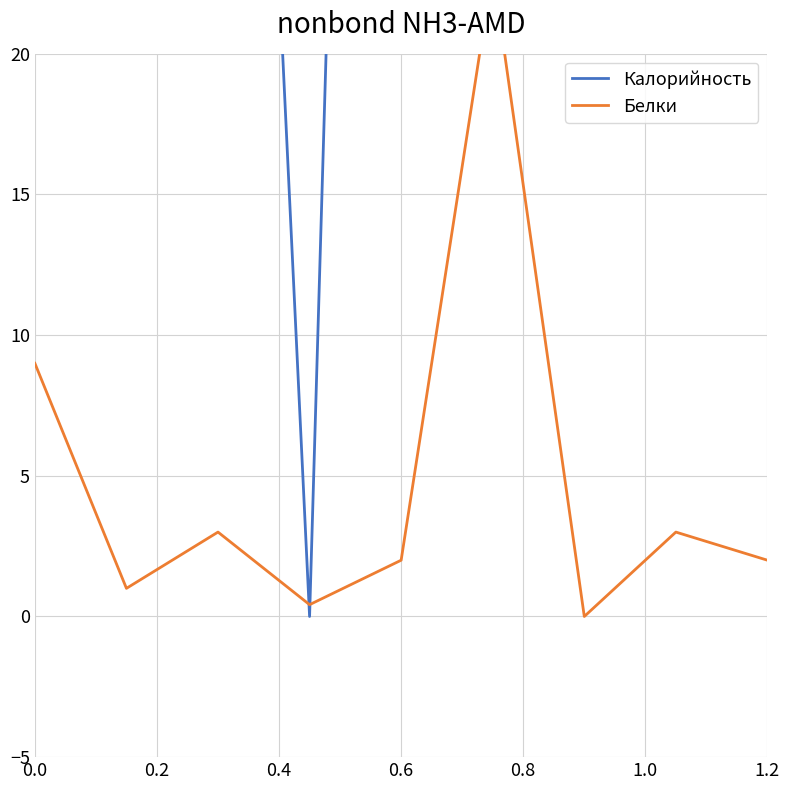

What is the sum of all Белки values?

43.4